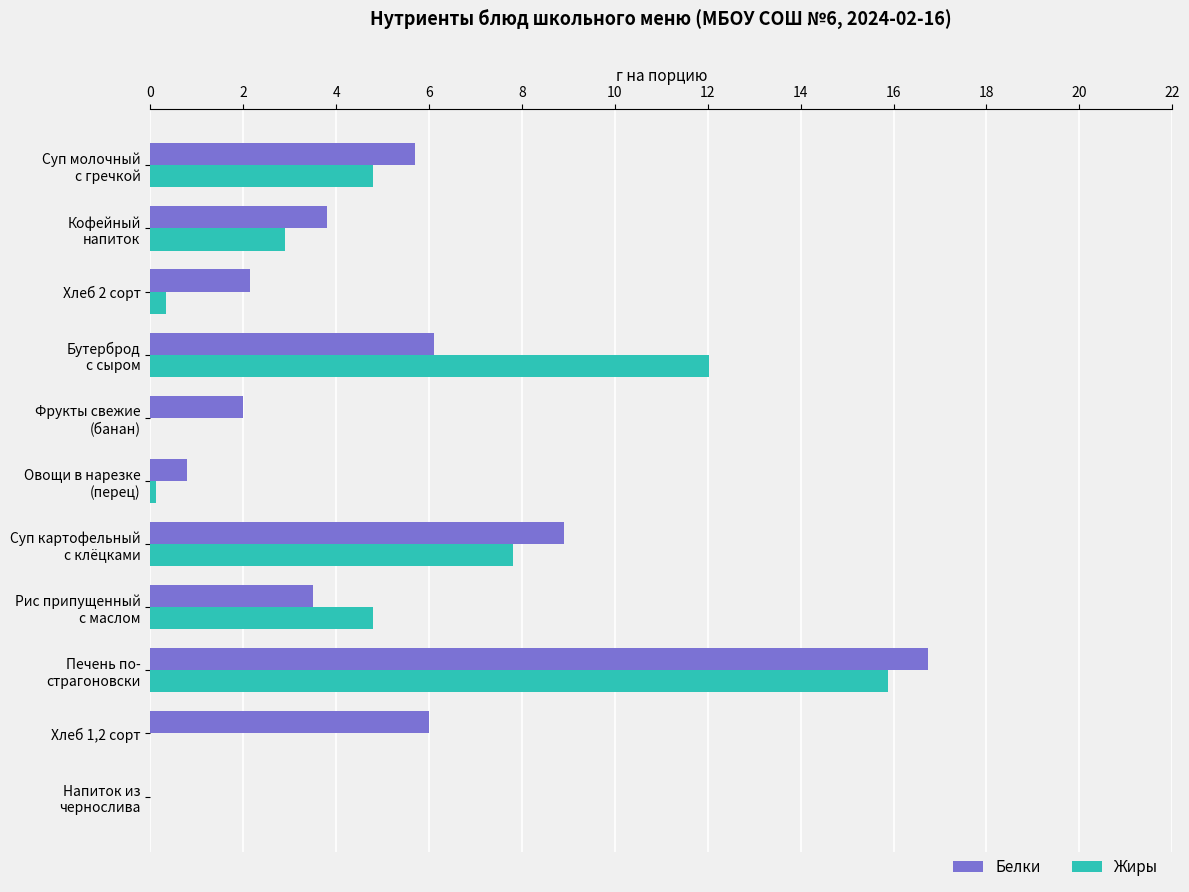

At which label is Жиры closest to 7?

Суп картофельный
с клёцками